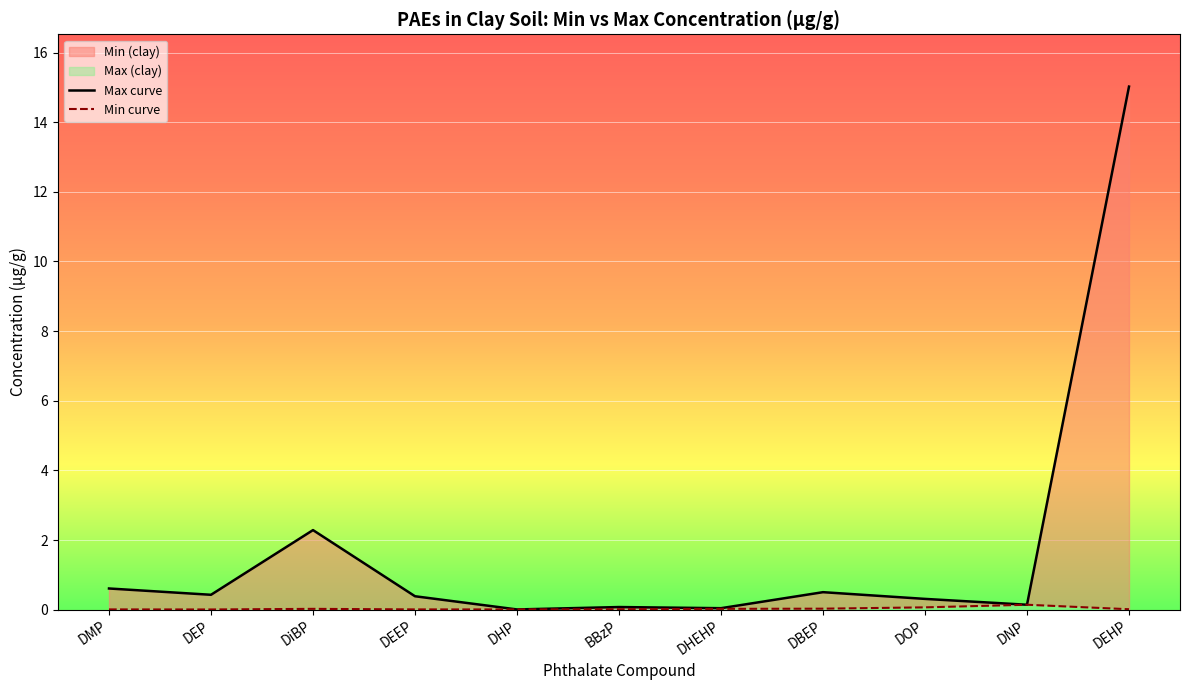

What is the value of the Max curve point at the 1st from the left?

0.6